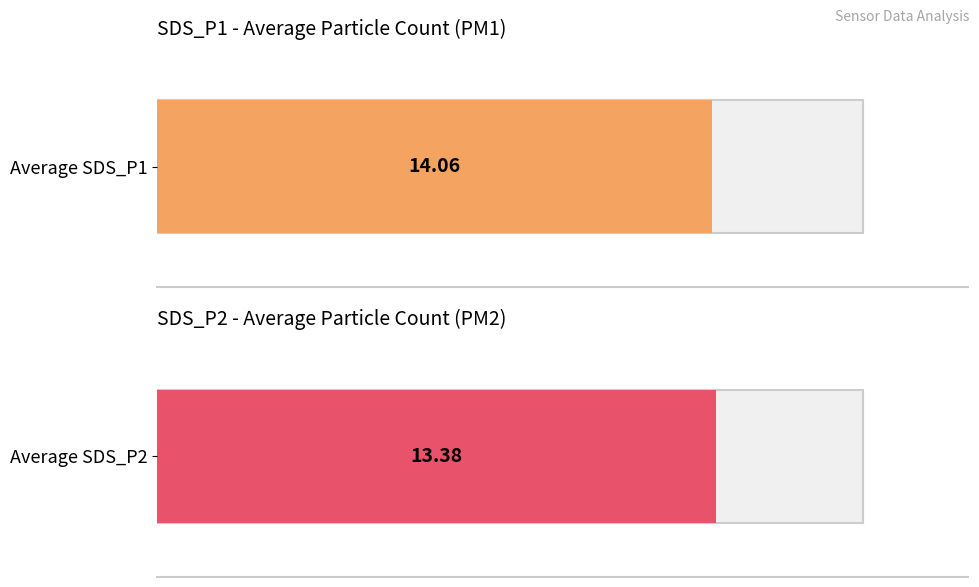

The Average SDS_P2 series shows 18.7 at 00:09. True or false?

False